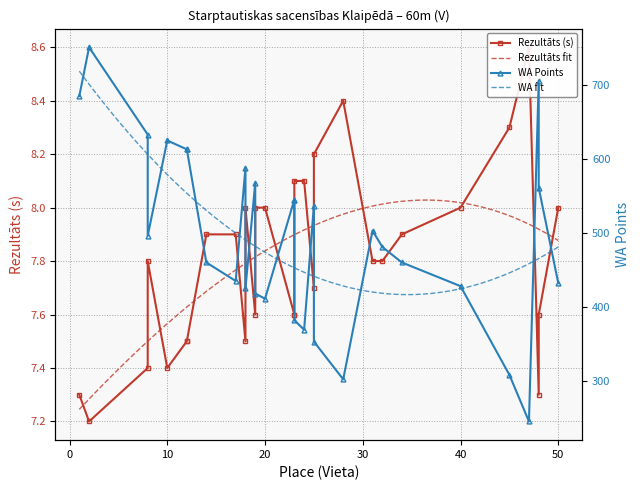

Which series has the largest range (max minus min)?

WA